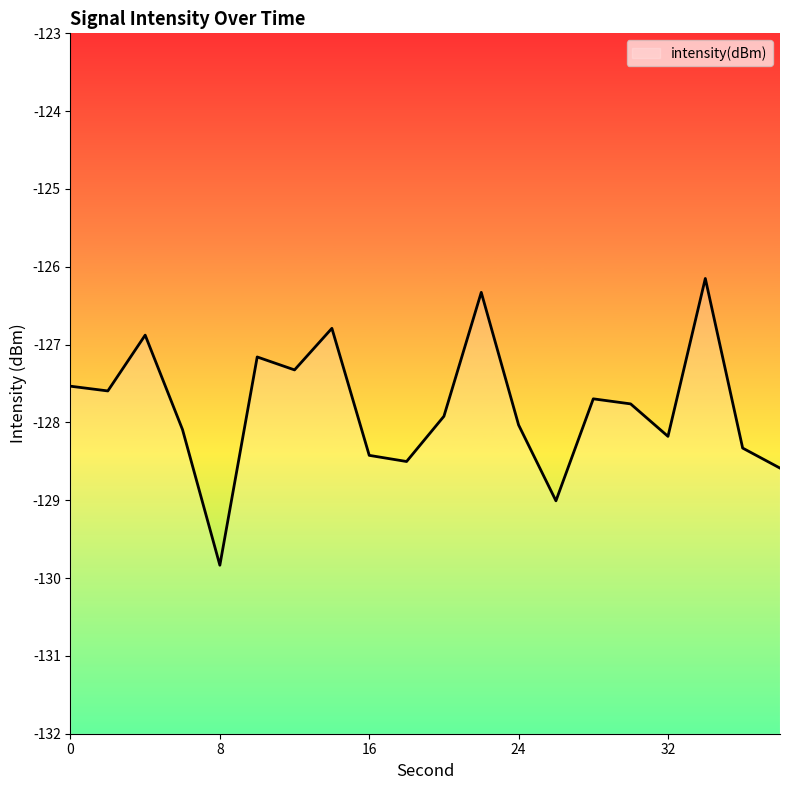

What is the greatest value displayed?

-126.2